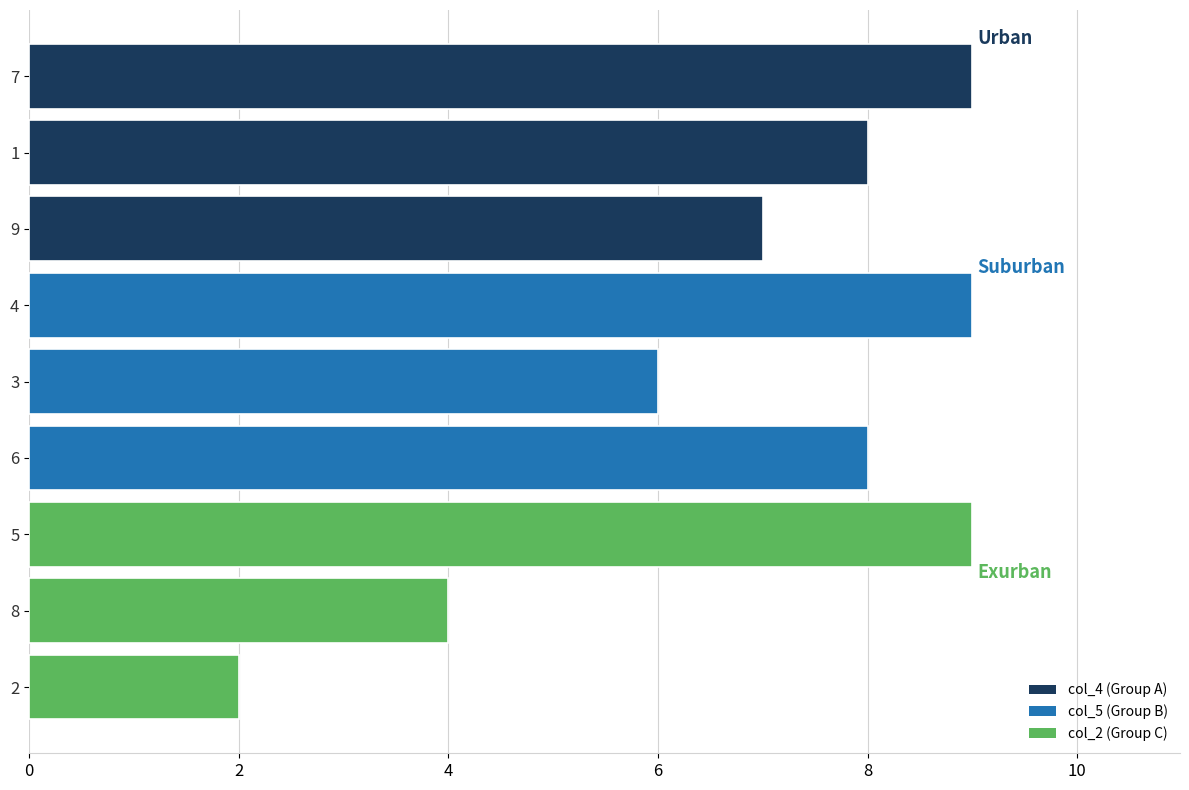

What is the difference between the second highest and minimum values?

7